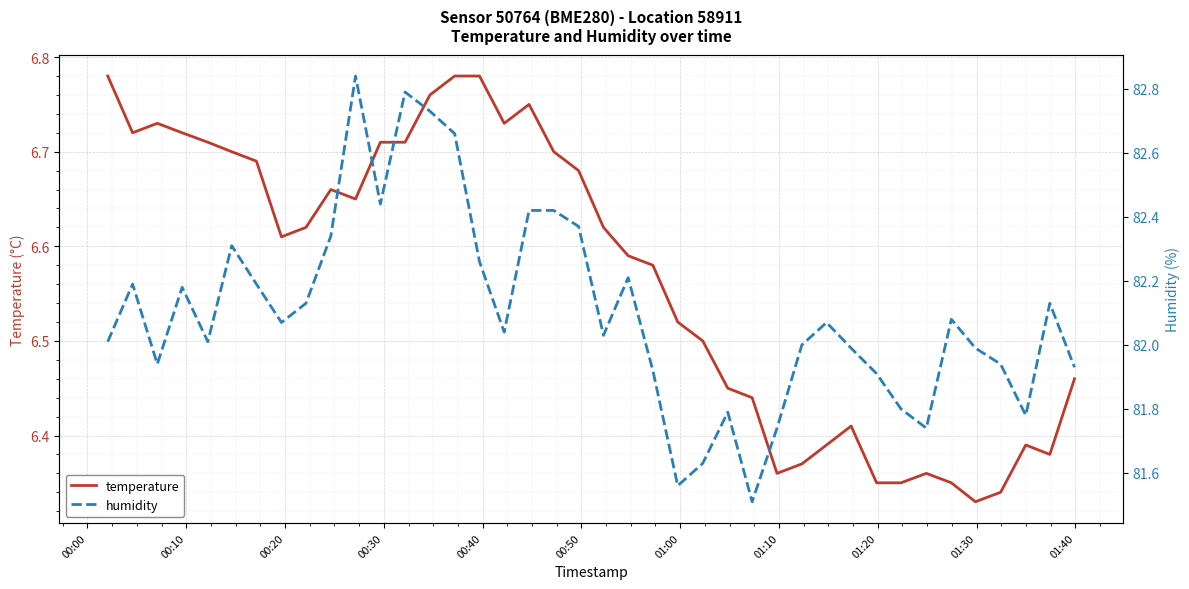

Is it true that temperature equals 6.7 at 00:50?

True